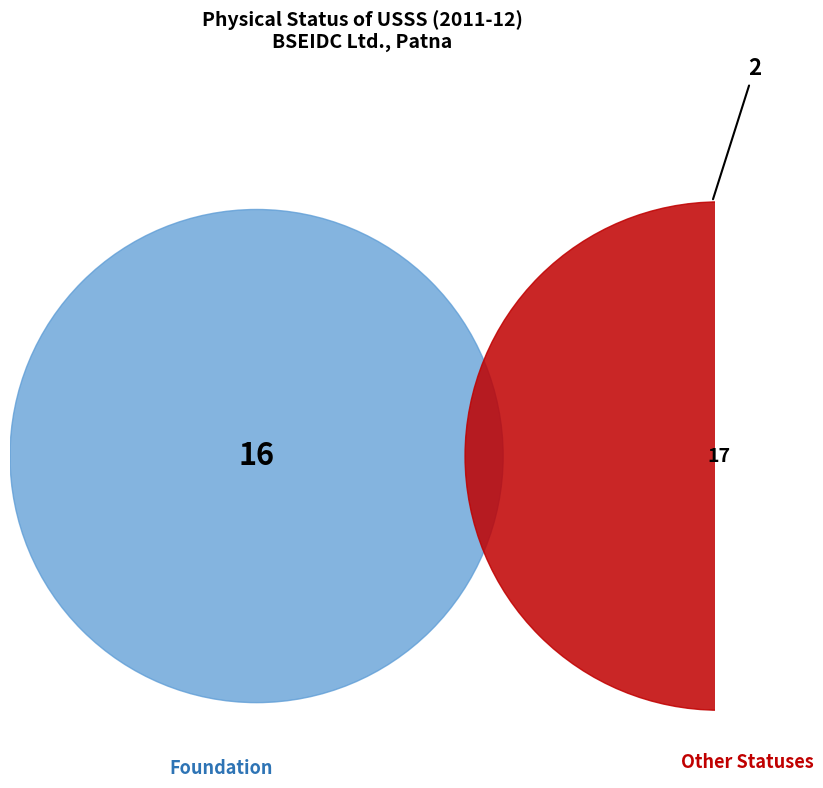

To the nearest percent, what is the difference between the largest and smallest slice percentages?

54%